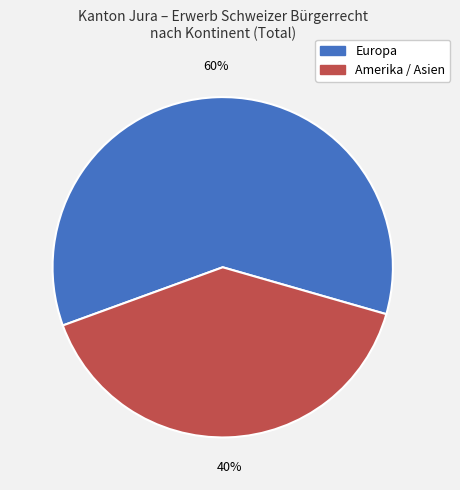

Combined, do Europa and Amerika / Asien account for over 50%?

Yes